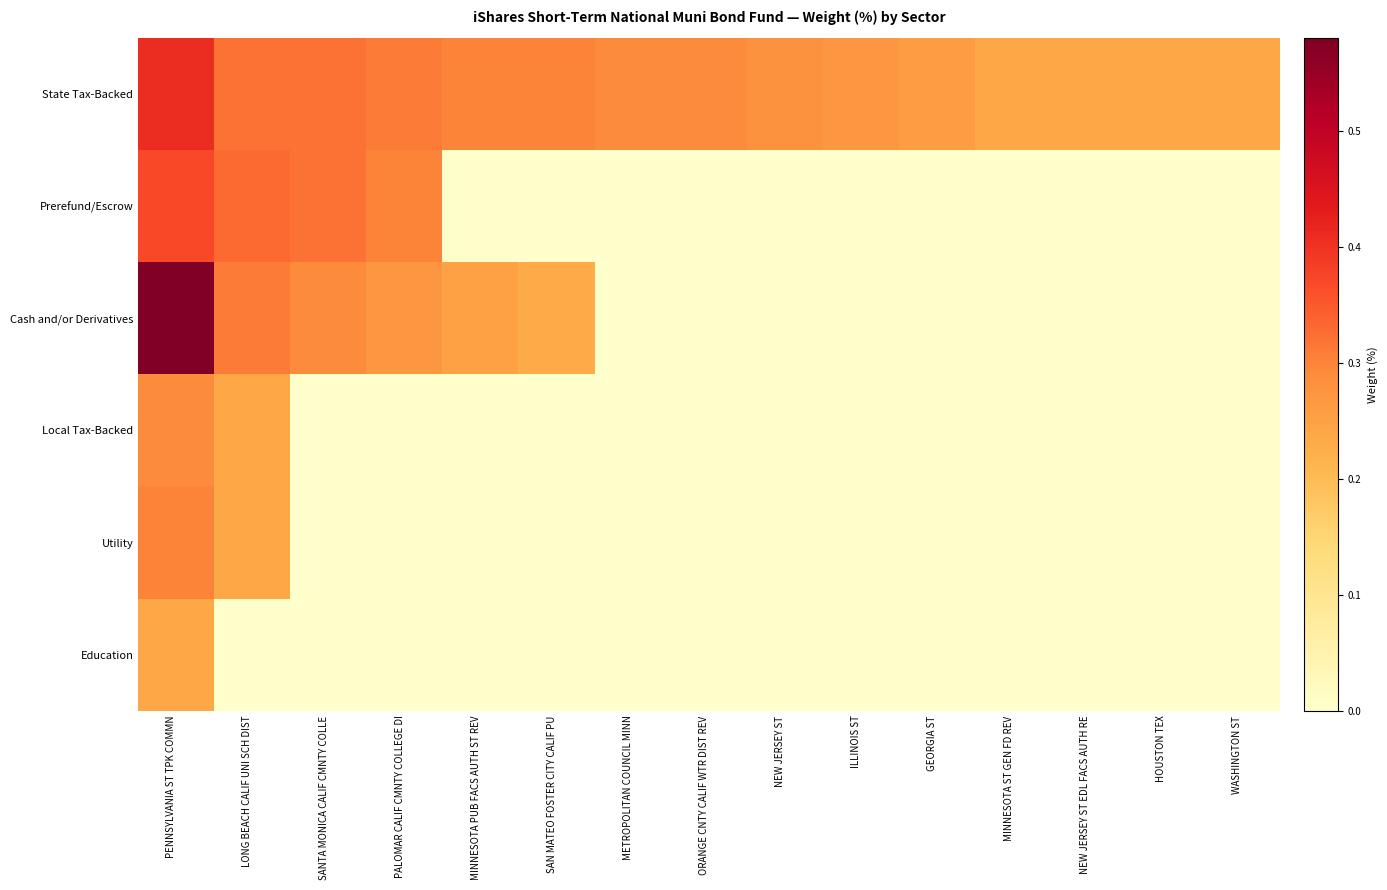

Which has a higher value, PALOMAR CALIF CMNTY COLLEGE DI or MINNESOTA PUB FACS AUTH ST REV?

PALOMAR CALIF CMNTY COLLEGE DI